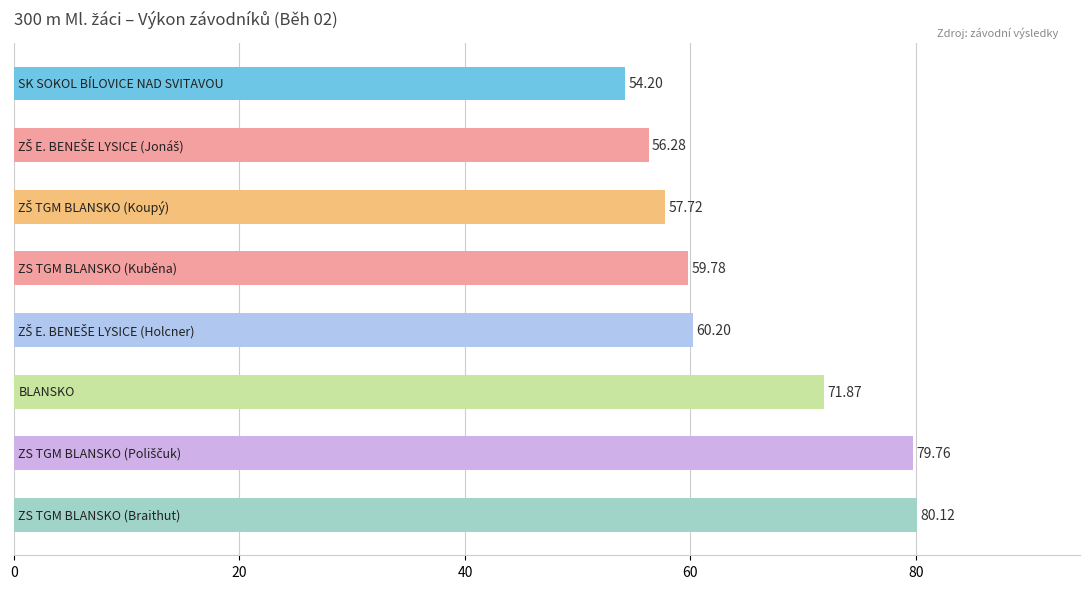

What is the sum of all values?

519.9